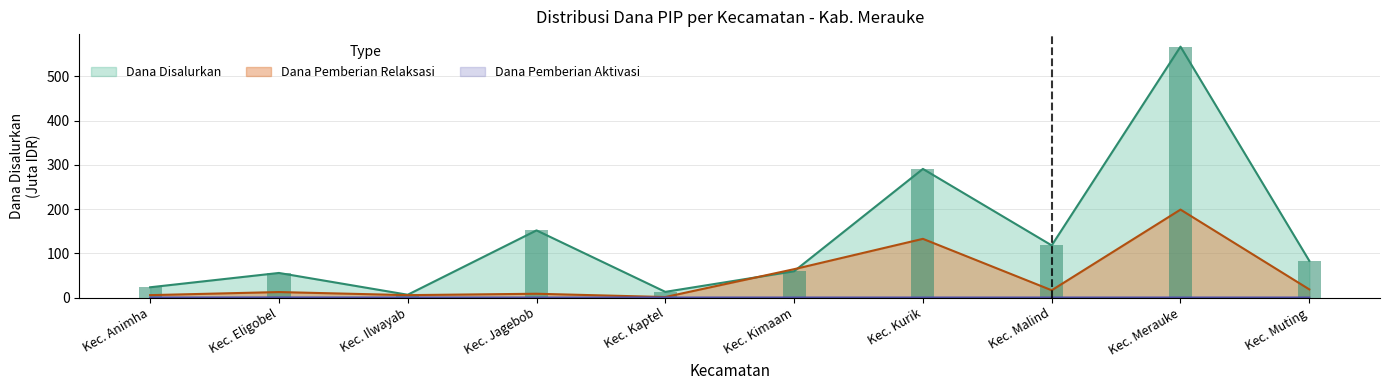

What position from the right is Kec. Kaptel?

6